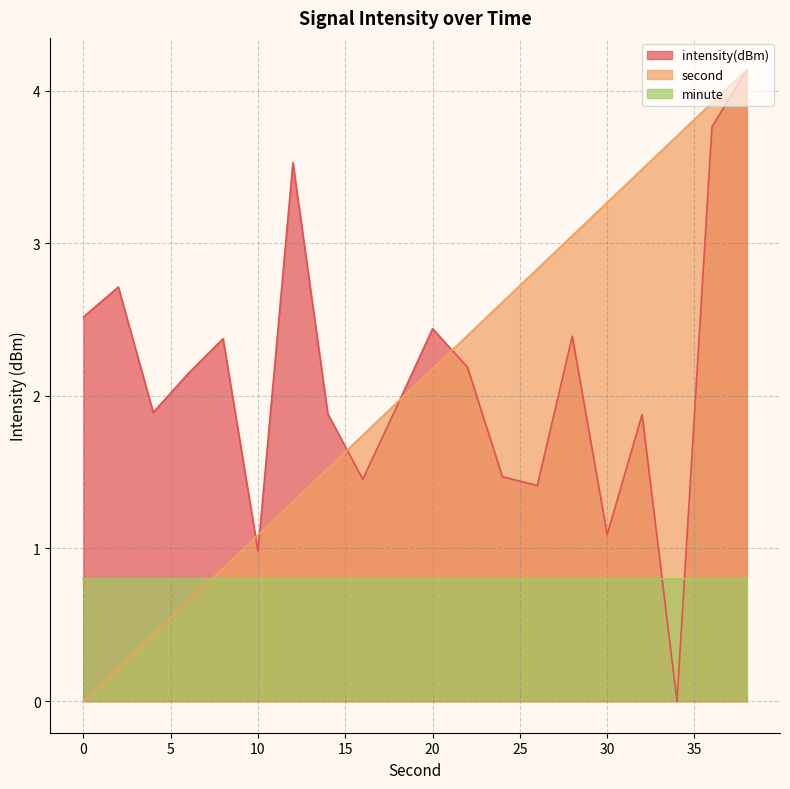

Which series changed the most between 2 and 22?

second